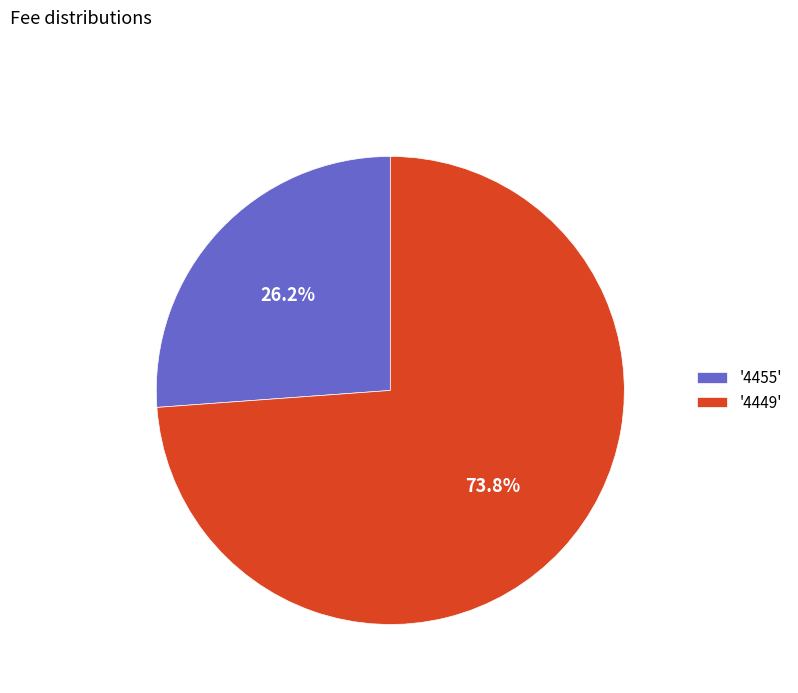

Combined, what portion of the pie is '4455' and '4449'?

100.0%